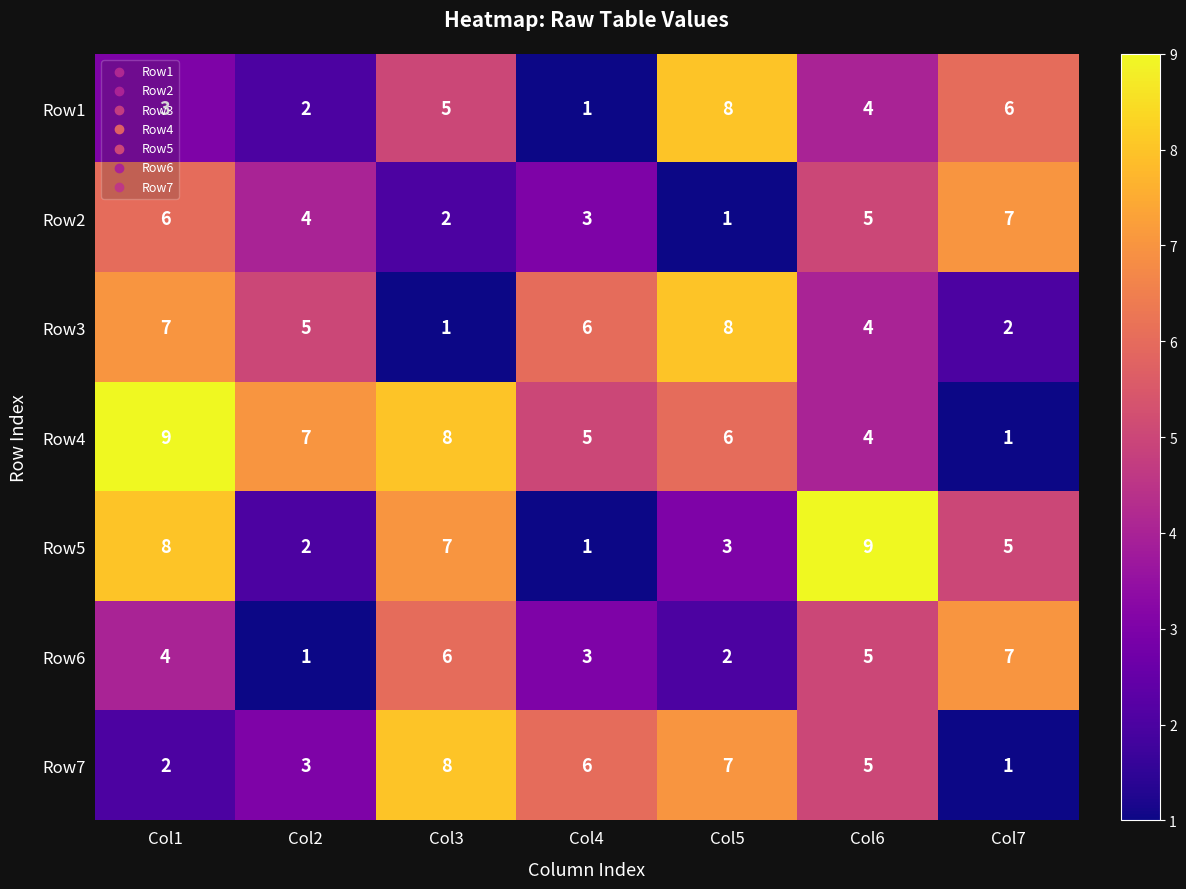

What is the difference between the highest and lowest values at Col6?

5